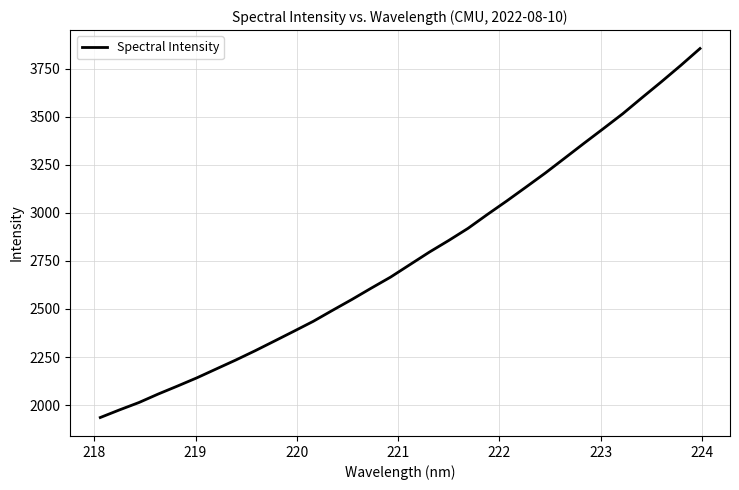

How many categories are shown in the chart?

32